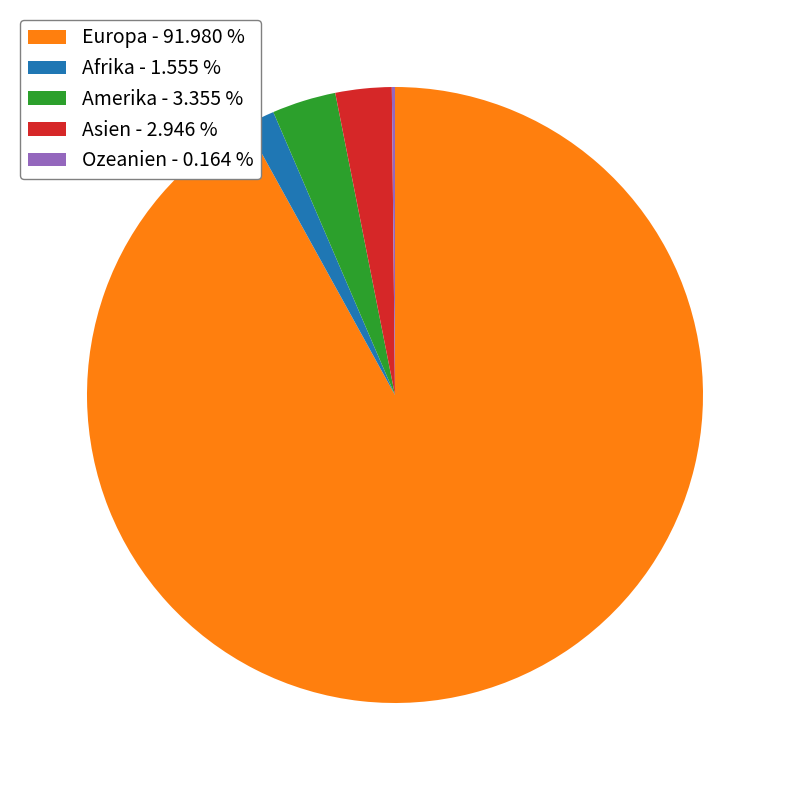

Combined, do Afrika - 1.555 % and Amerika - 3.355 % account for over 50%?

No